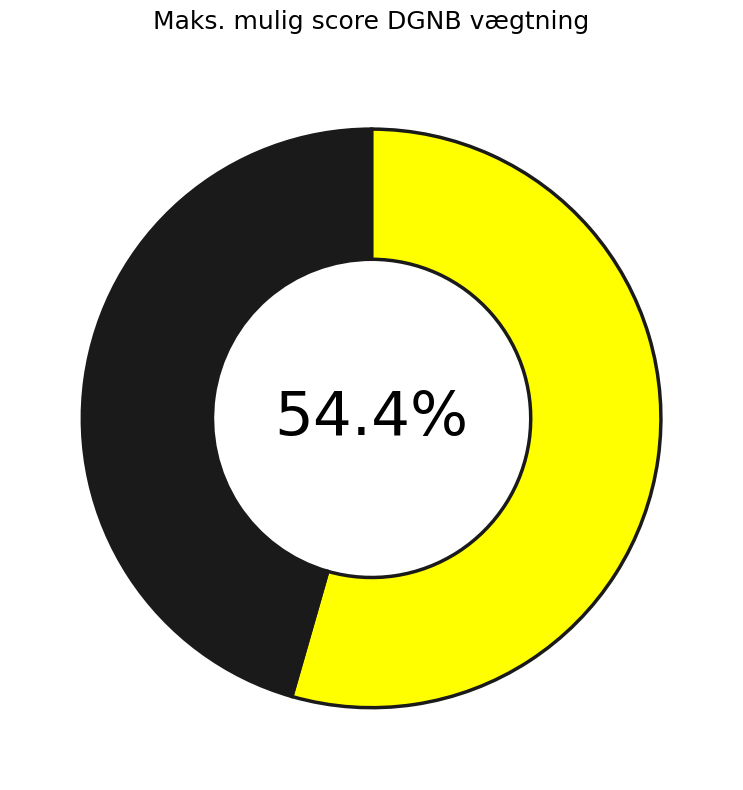

Is there any slice that represents more than half of the pie?

Yes